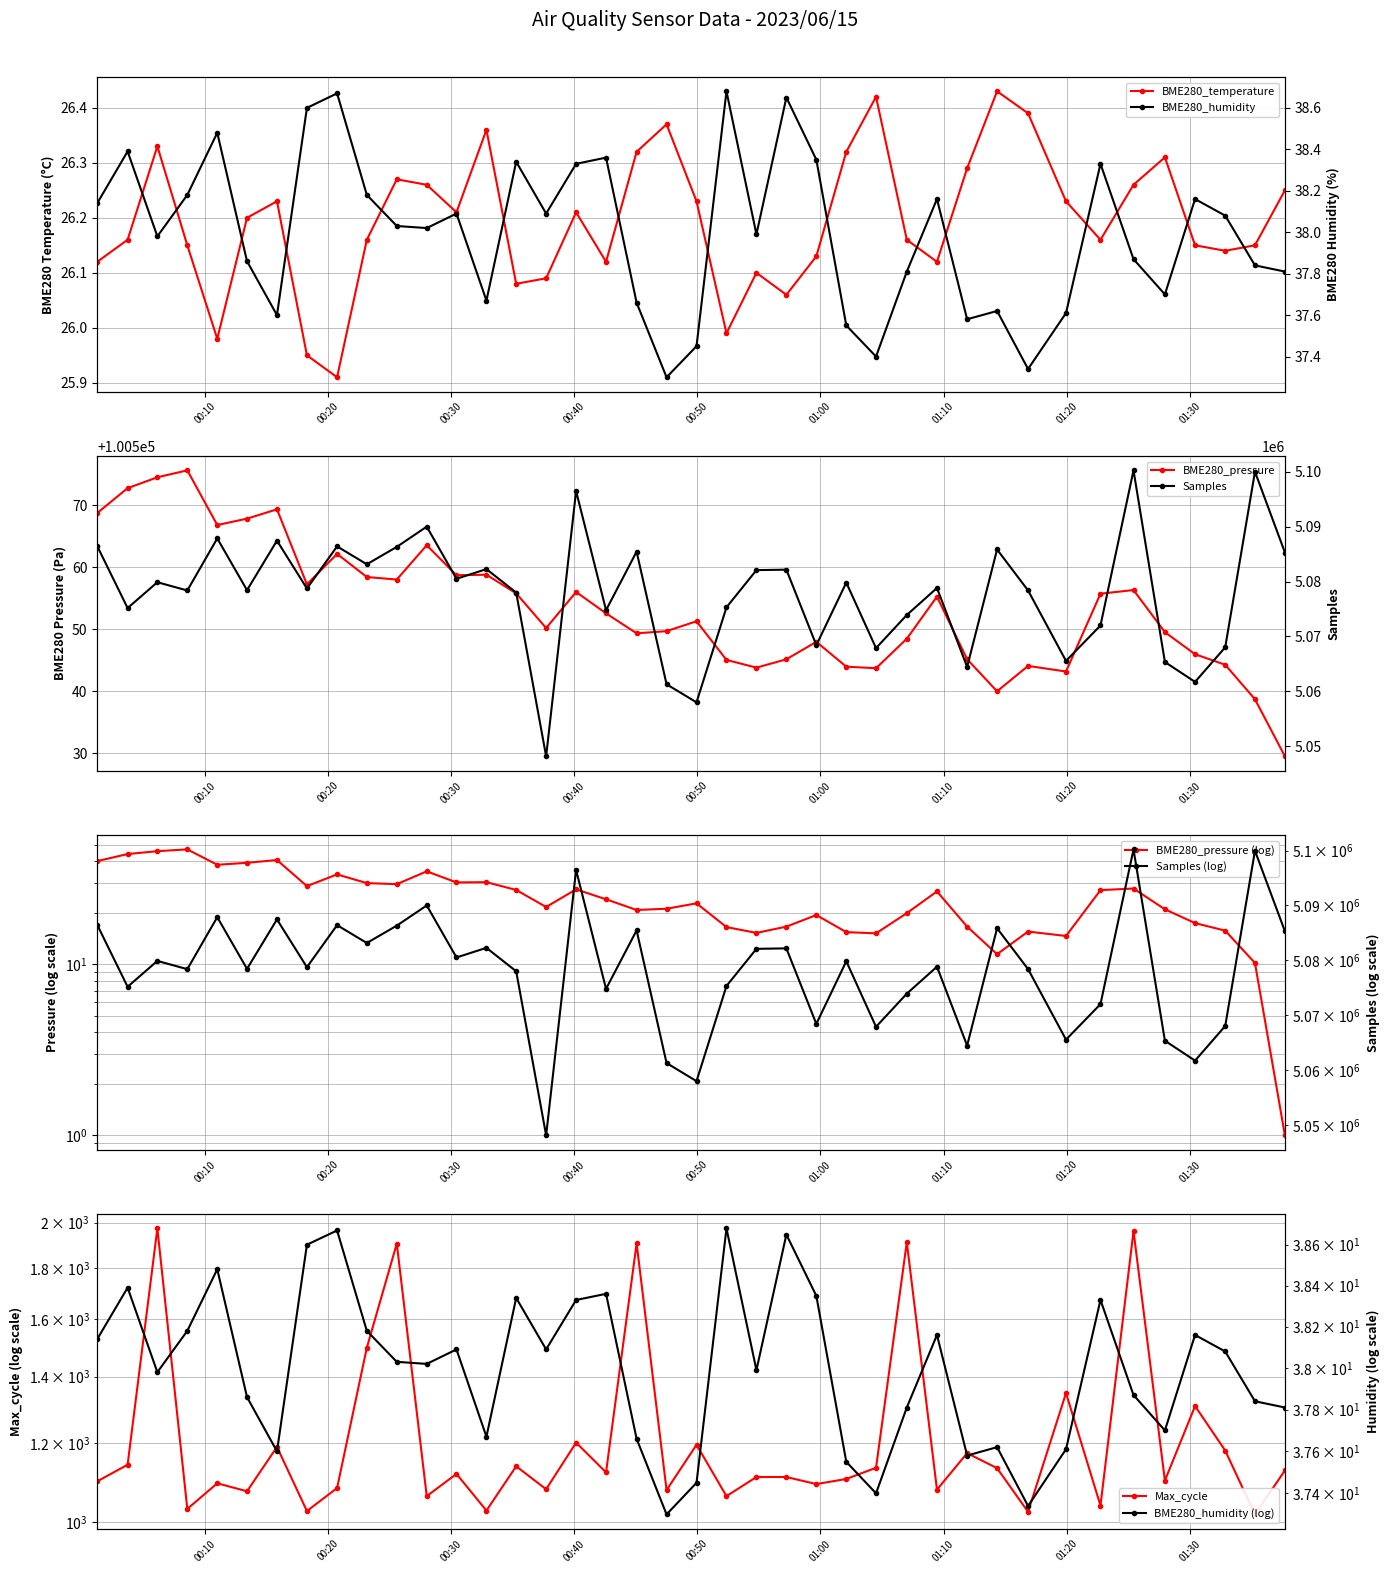

What is the value of the BME280_temperature point at the 38th from the left?

26.1